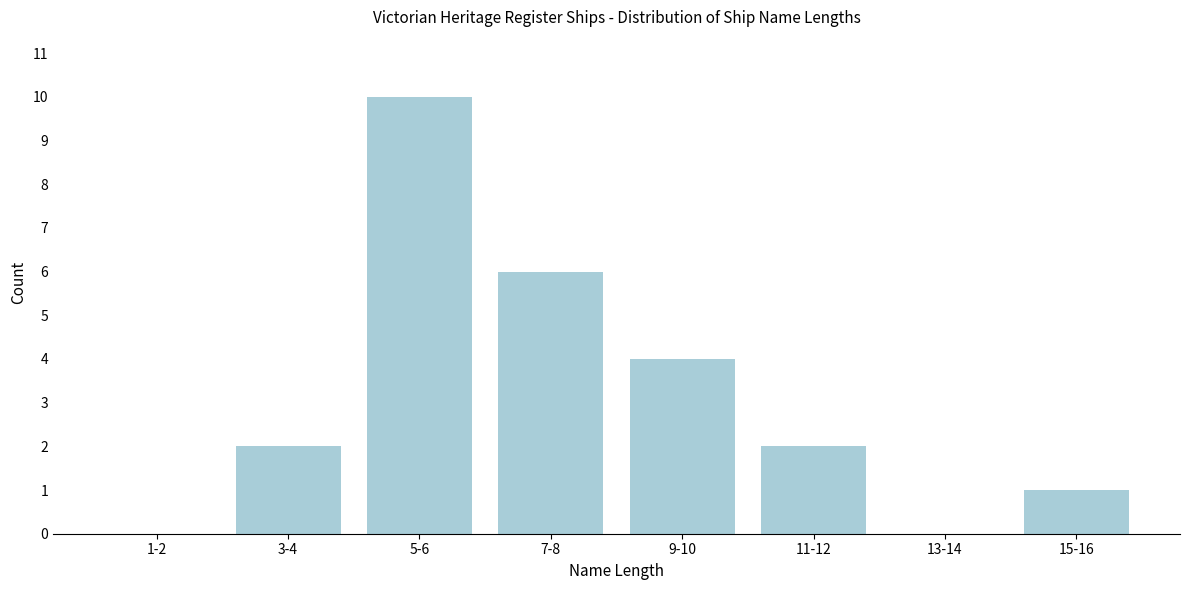

Reading right to left, list all the values displayed in this chart.

15-16=1	13-14=0	11-12=2	9-10=4	7-8=6	5-6=10	3-4=2	1-2=0